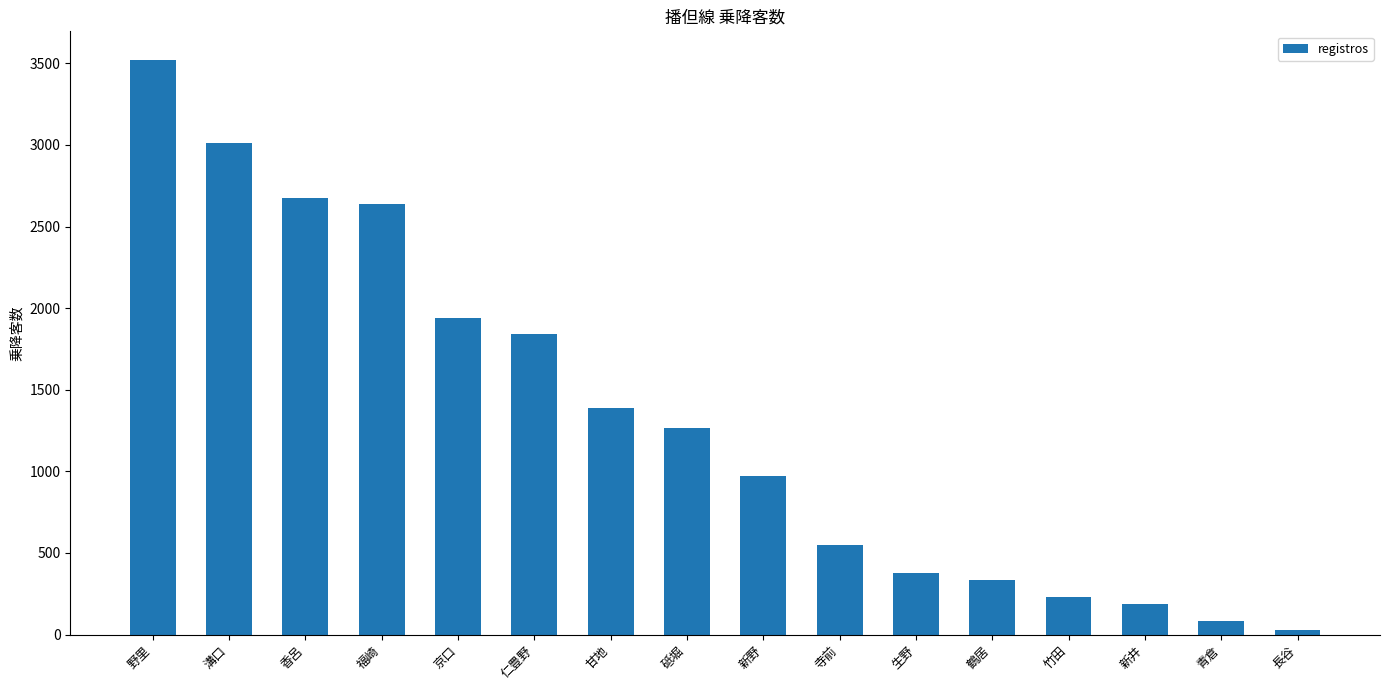

List the labels in order of value, smallest first.

長谷, 青倉, 新井, 竹田, 鶴居, 生野, 寺前, 新野, 砥堀, 甘地, 仁豊野, 京口, 福崎, 香呂, 溝口, 野里